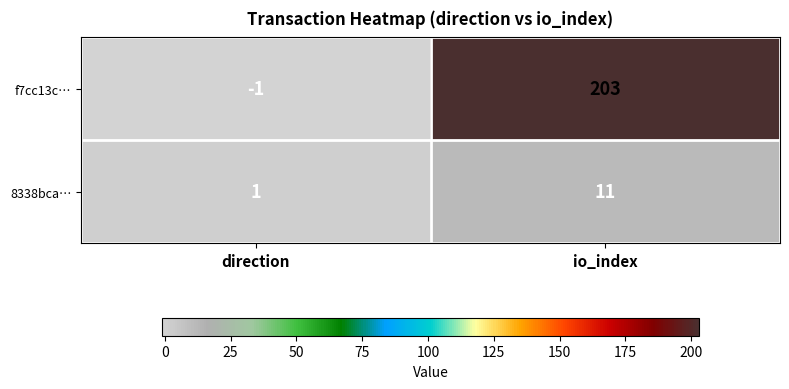

How many positive values does the f7cc13c… series have?

1